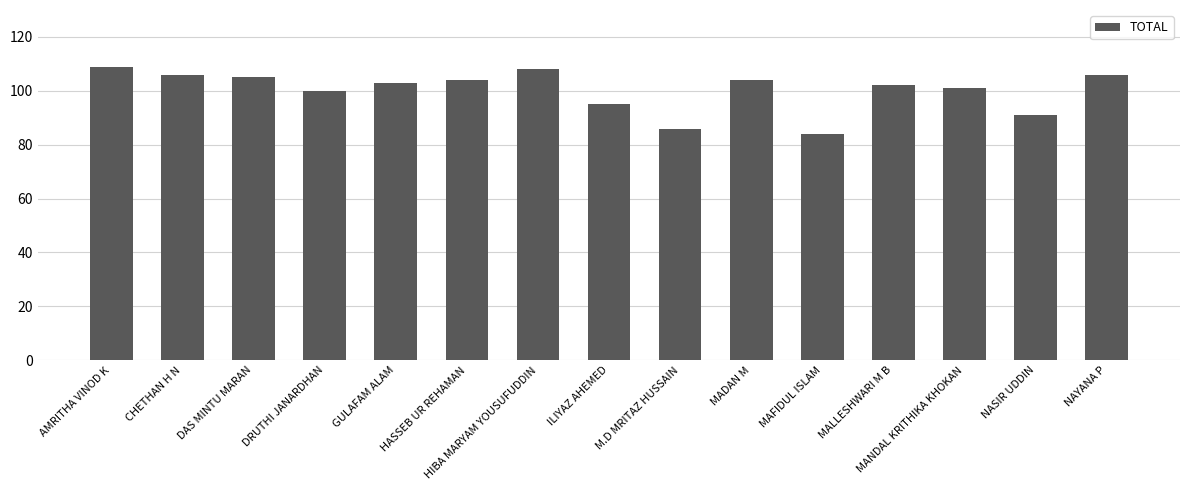

The value at DAS MINTU MARAN is 105. True or false?

True